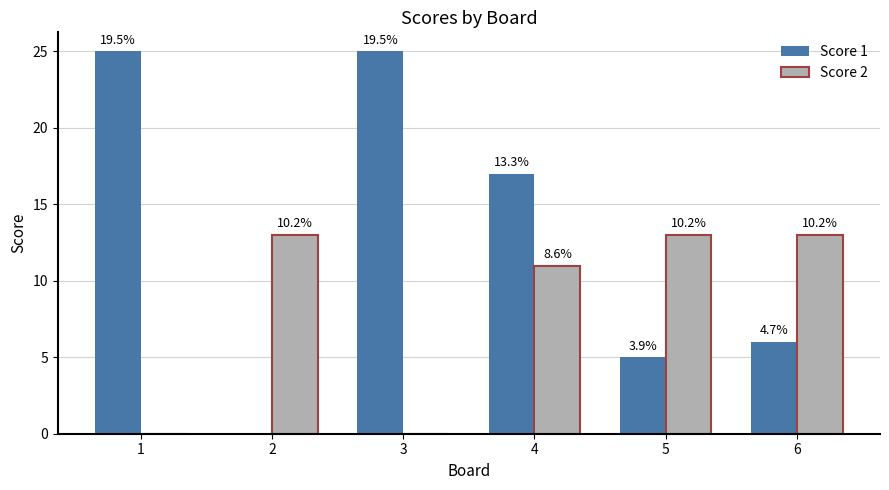

Which series changed the most between 3 and 6?

Score 1